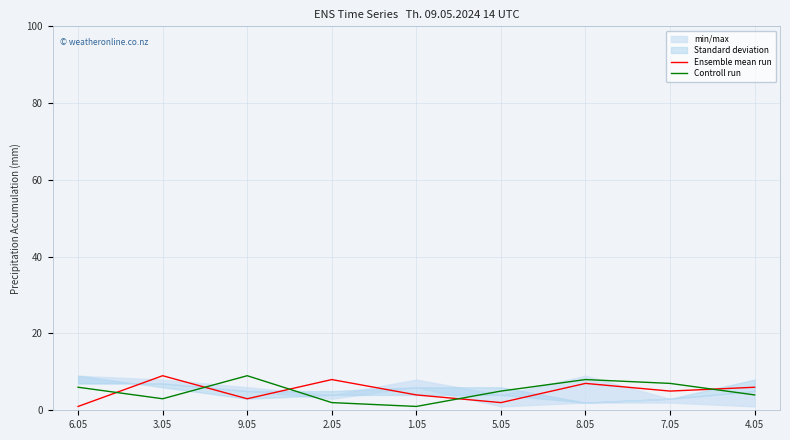

How many interior local valleys does the Ensemble mean run series have?

3